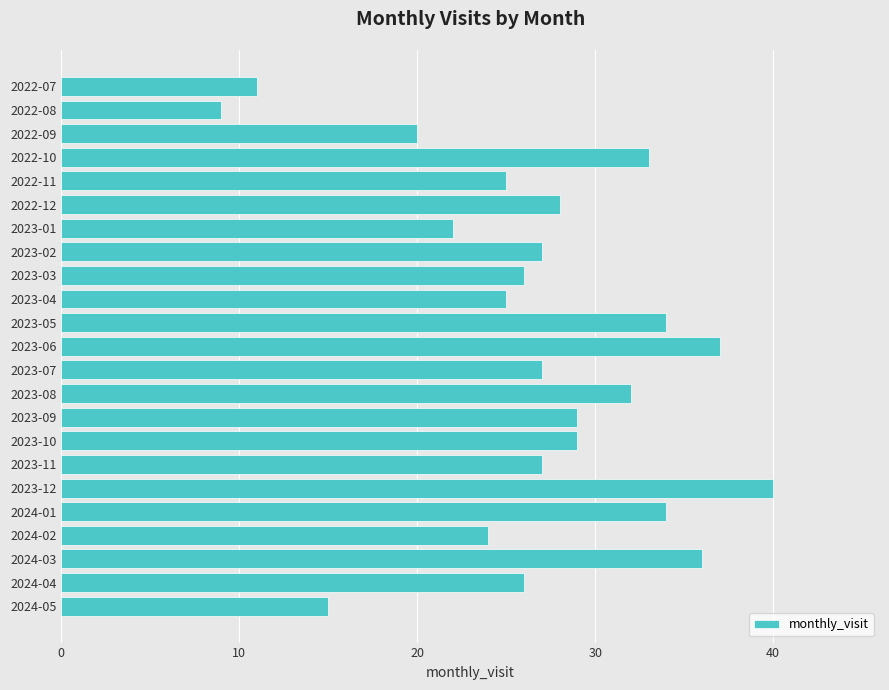

What is the sum of all values?

616